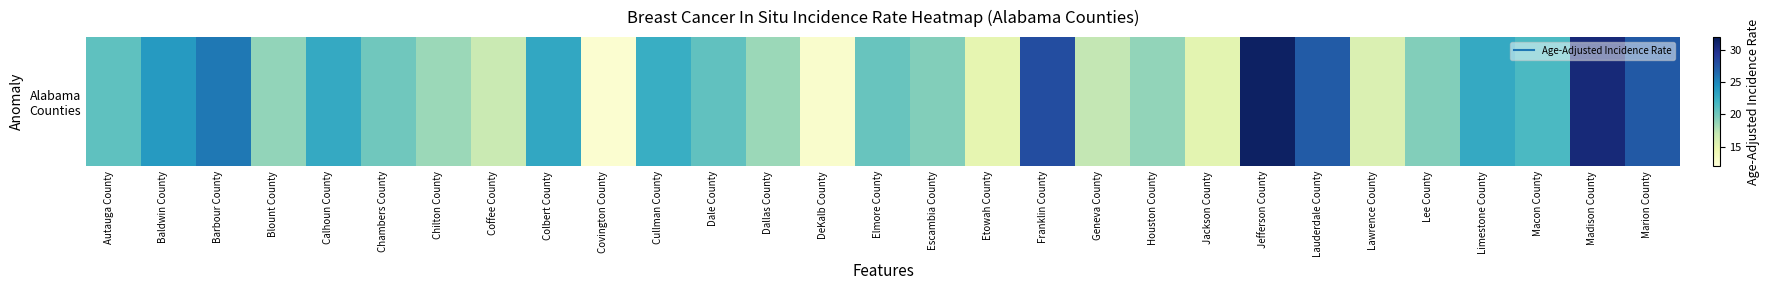

What is the smallest value displayed?

12.6